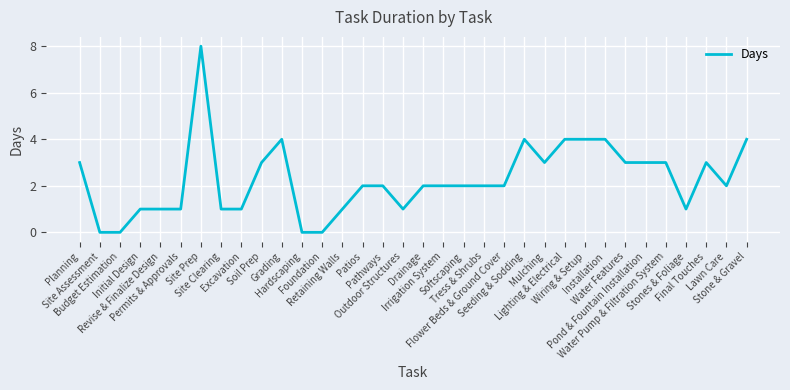

True or false: the data shows 1 at Irrigation System.

False